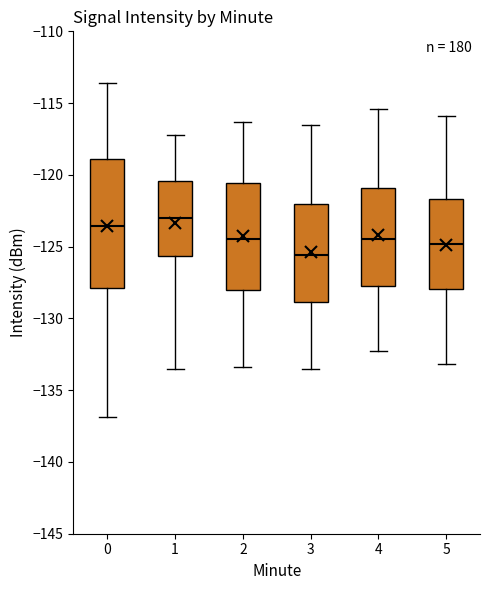

Where does the lower whisker of the box at x = 5 end on the y-axis? The values are not printed on the chart, so give them approximately, as read against the axis.

-133.0